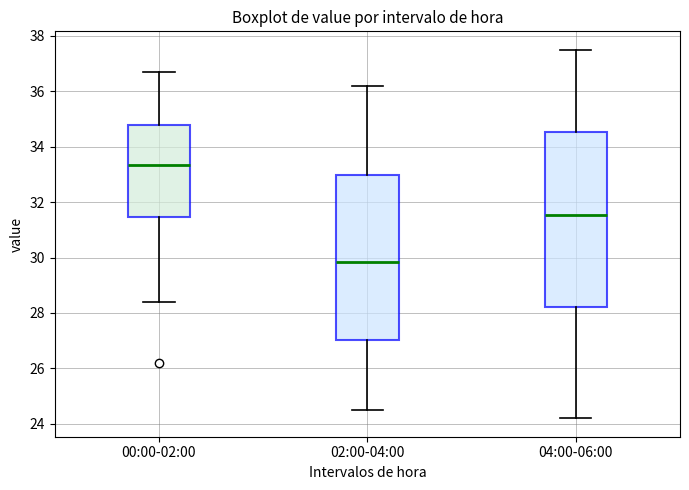

Reading left to right, read every box against the y-axis: the position of its median line, the range the box covers, and the ends of its whiskers. The values are not printed on the chart, so give them approximately, as read against the axis.

00:00-02:00: median 33.4, box 31.4 to 34.8, whiskers 28.4 to 36.8
02:00-04:00: median 29.8, box 27.0 to 33.0, whiskers 24.6 to 36.2
04:00-06:00: median 31.6, box 28.2 to 34.6, whiskers 24.2 to 37.6